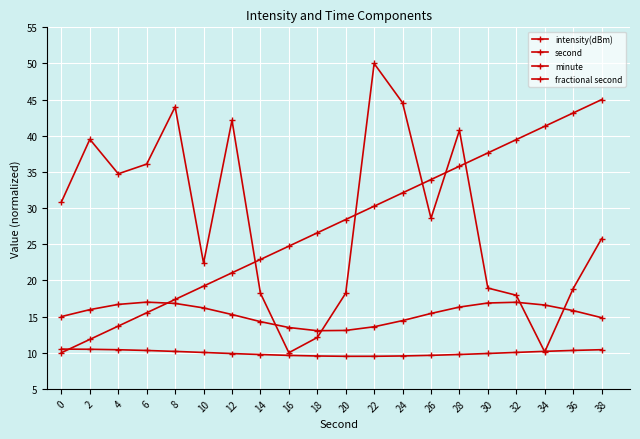

How many series are shown in this chart?

4